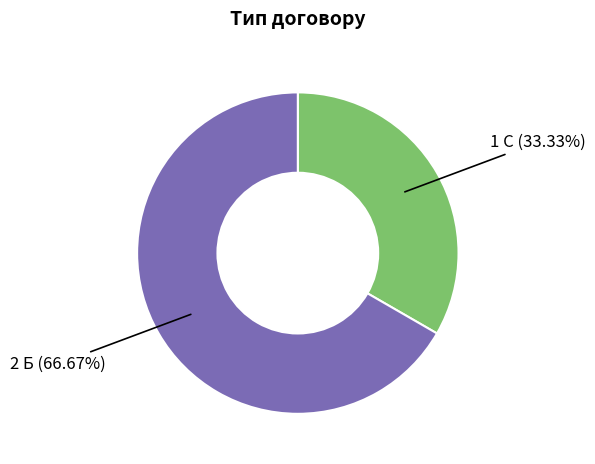

Is there any slice that represents more than half of the pie?

Yes